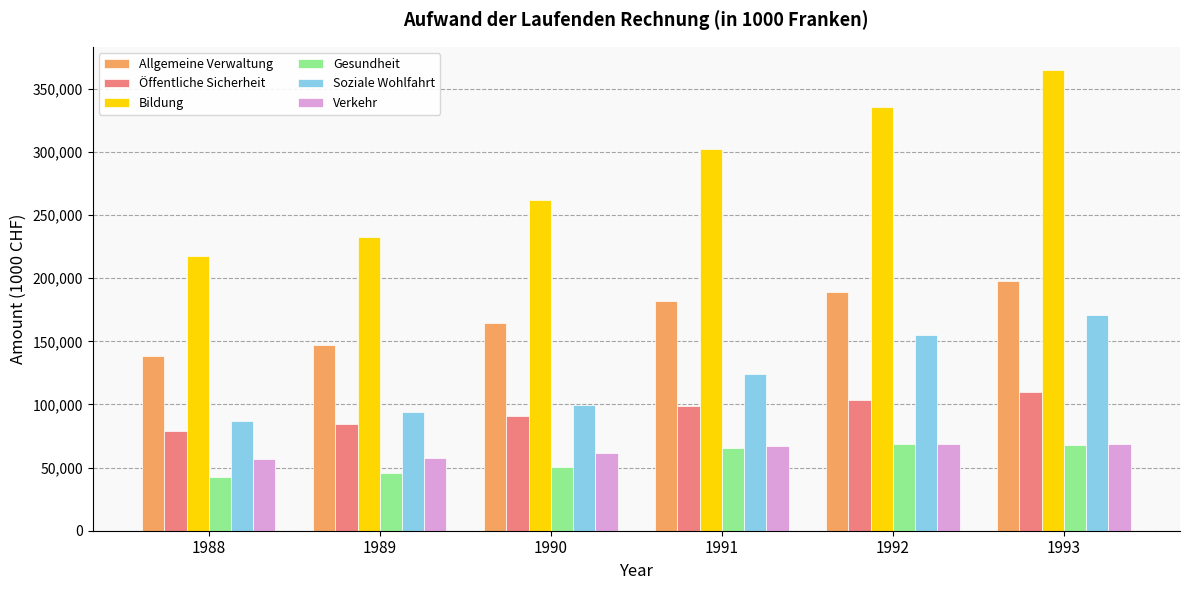

Which series has the largest total across all categories?

Bildung